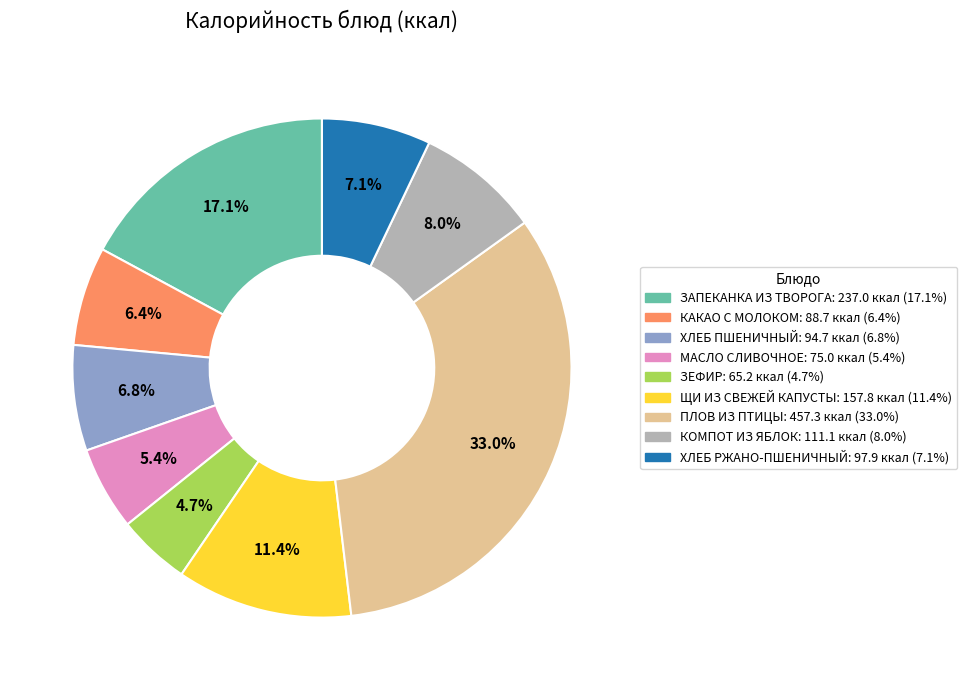

The КАКАО С МОЛОКОМ slice represents 6% of the pie. True or false?

True